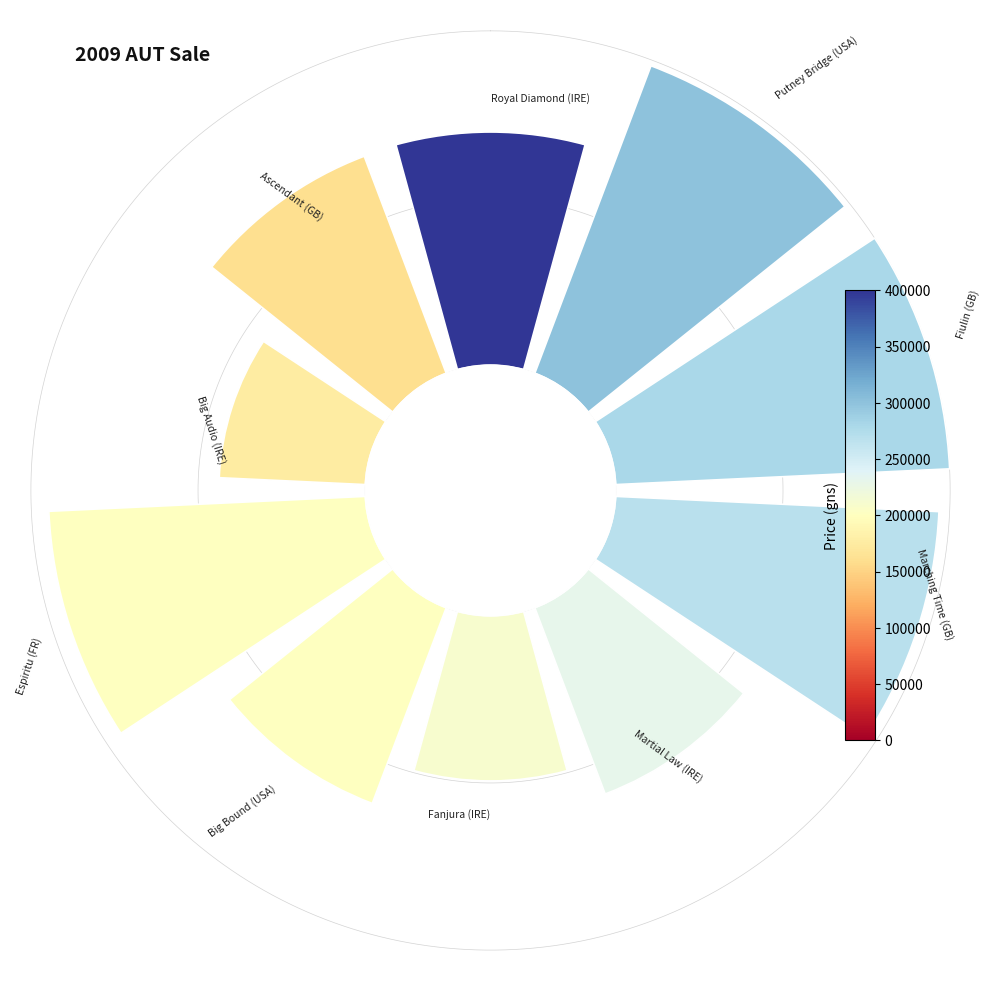

How many slices are in this pie chart?

10